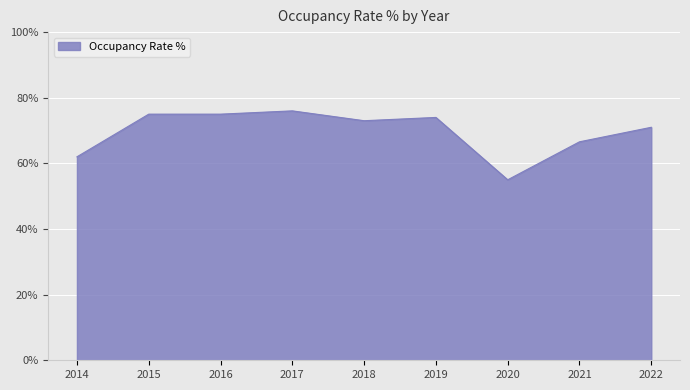

Does the chart have visible grid lines?

Yes